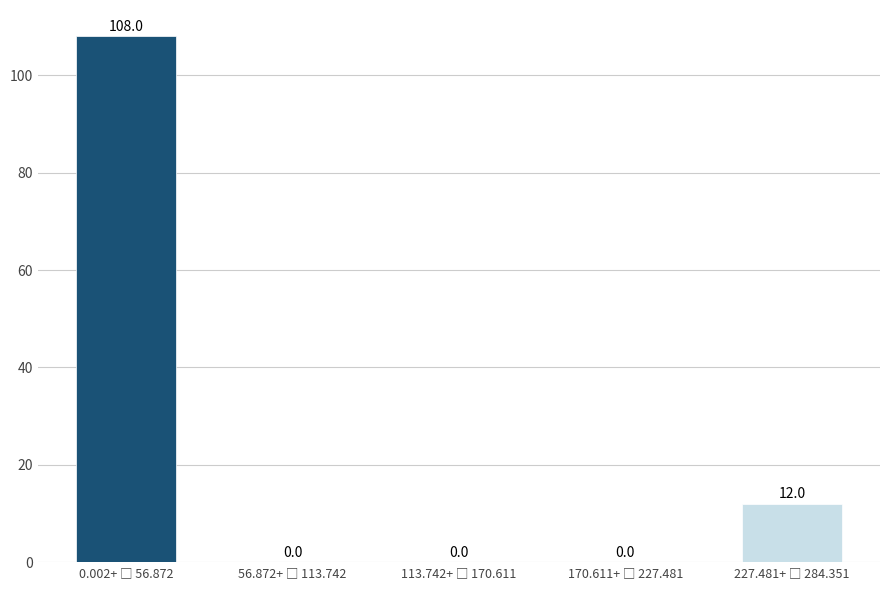

How many values are between 0 and 12?

4